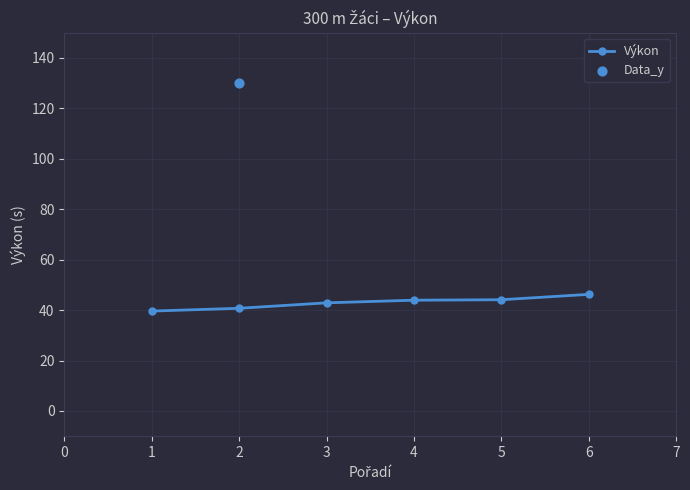

Is it true that Výkon equals 46.2 at 6?

True